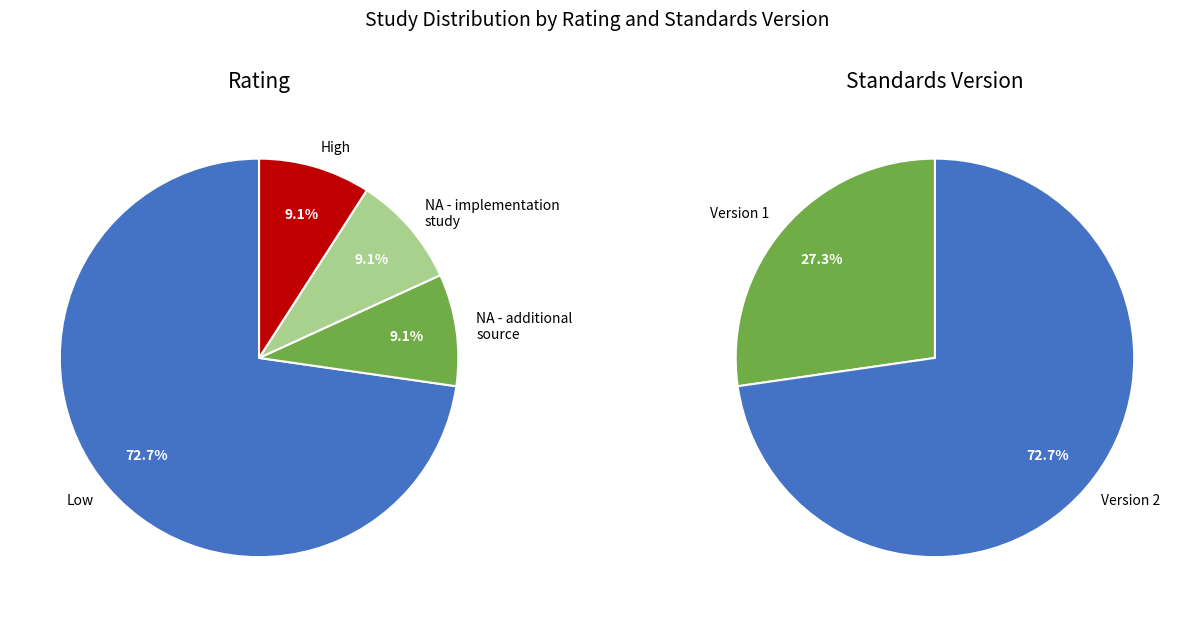

Is the sum of Not applicable (NA) - additional source and 4 greater than half?

No